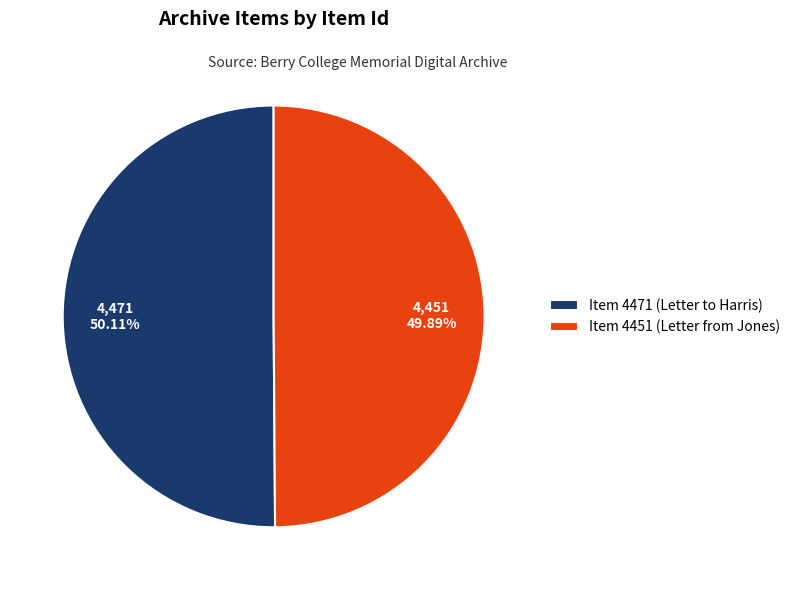

Does any single category account for the majority?

Yes